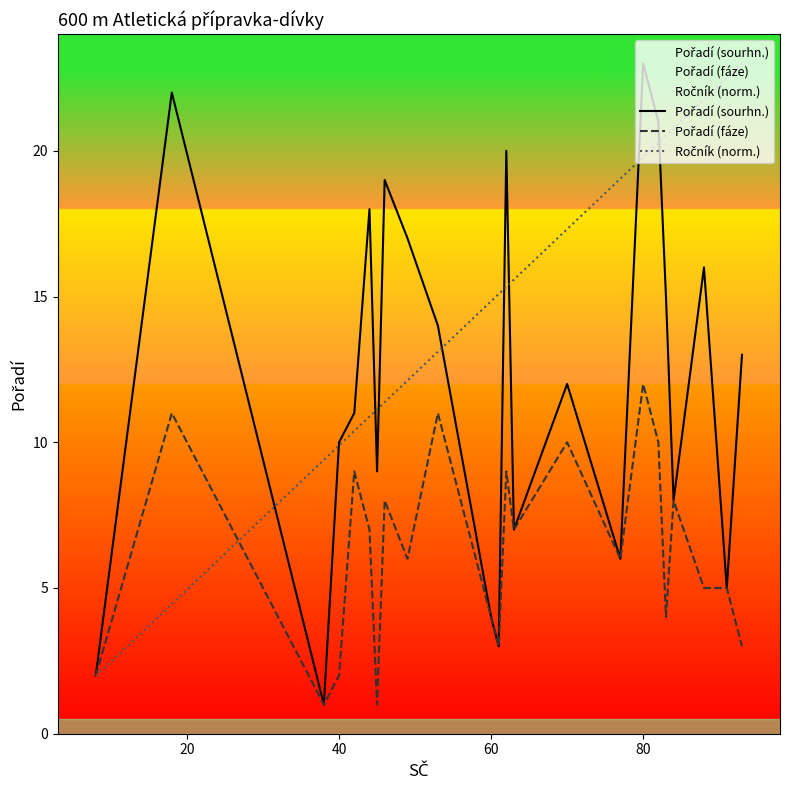

How many times do Ročník (norm.) and Pořadí (fáze) cross each other?

1